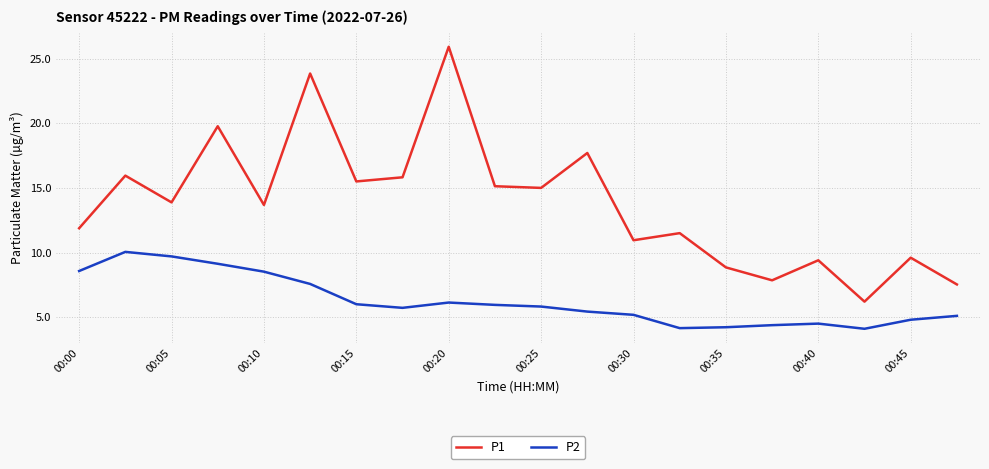

What are all the series names shown in the legend?

P1, P2